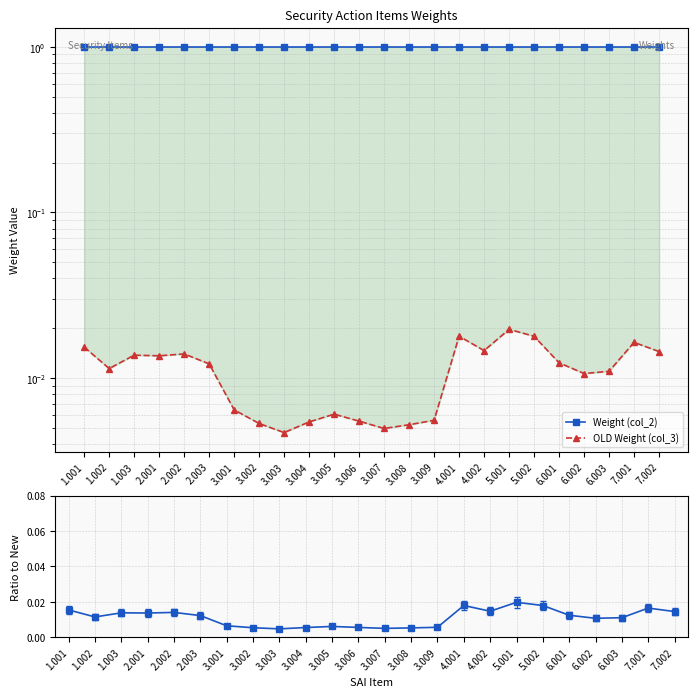

Which category has the lowest value in the Weight (col_2) series?

1.001